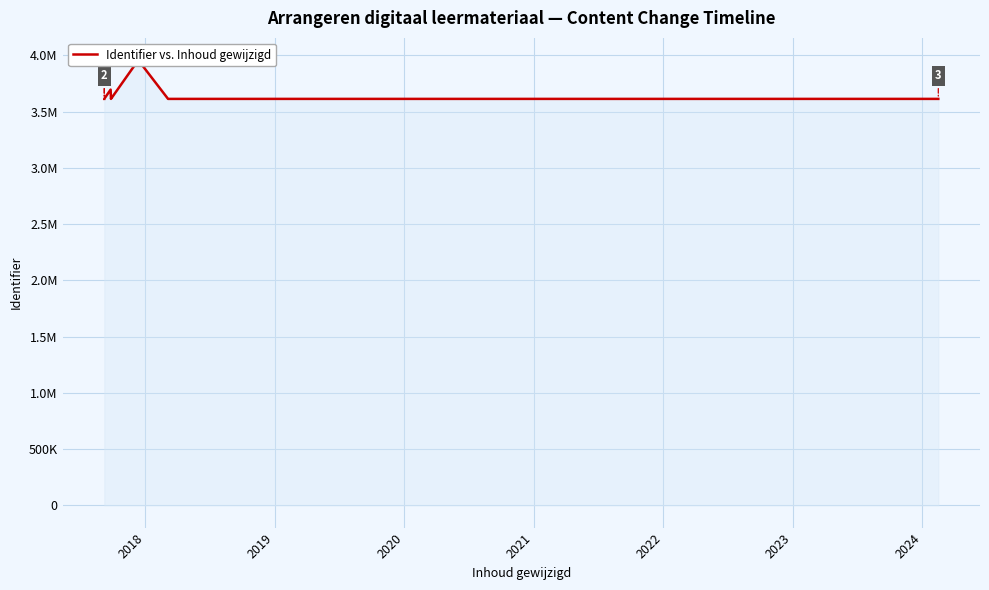

What is the average value?

3630832